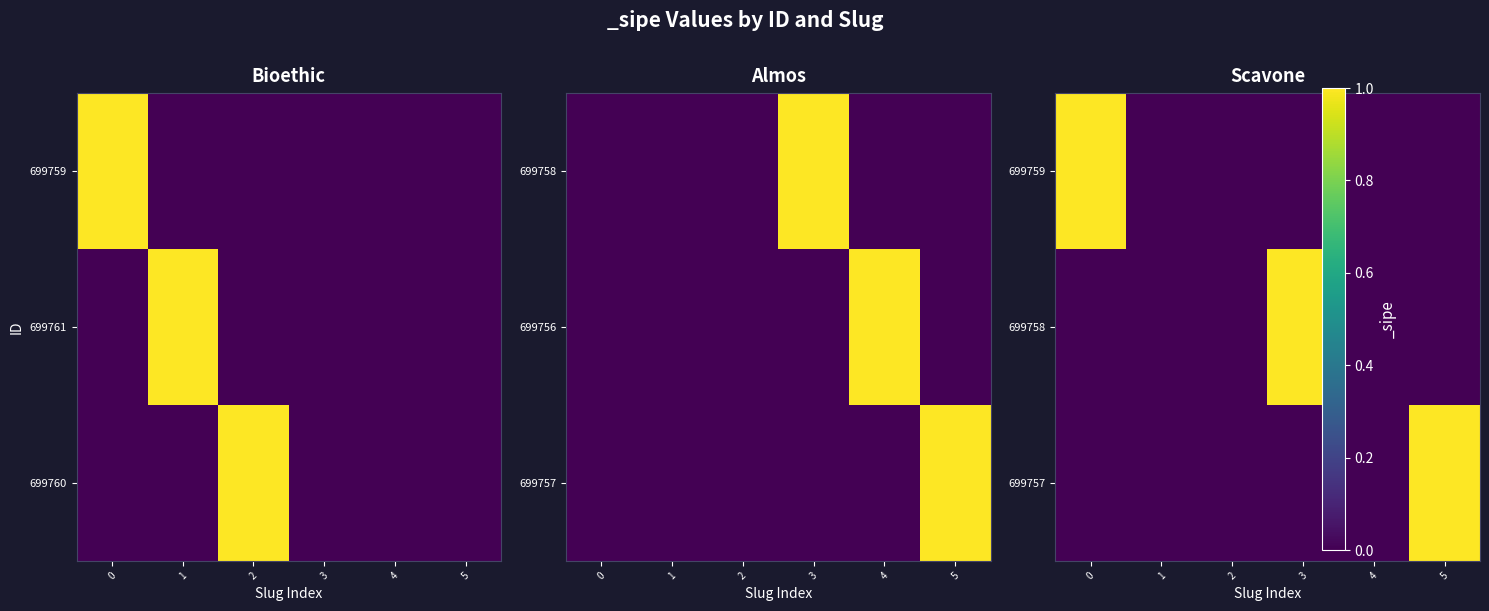

How many positive values does the 699759 series have?

1